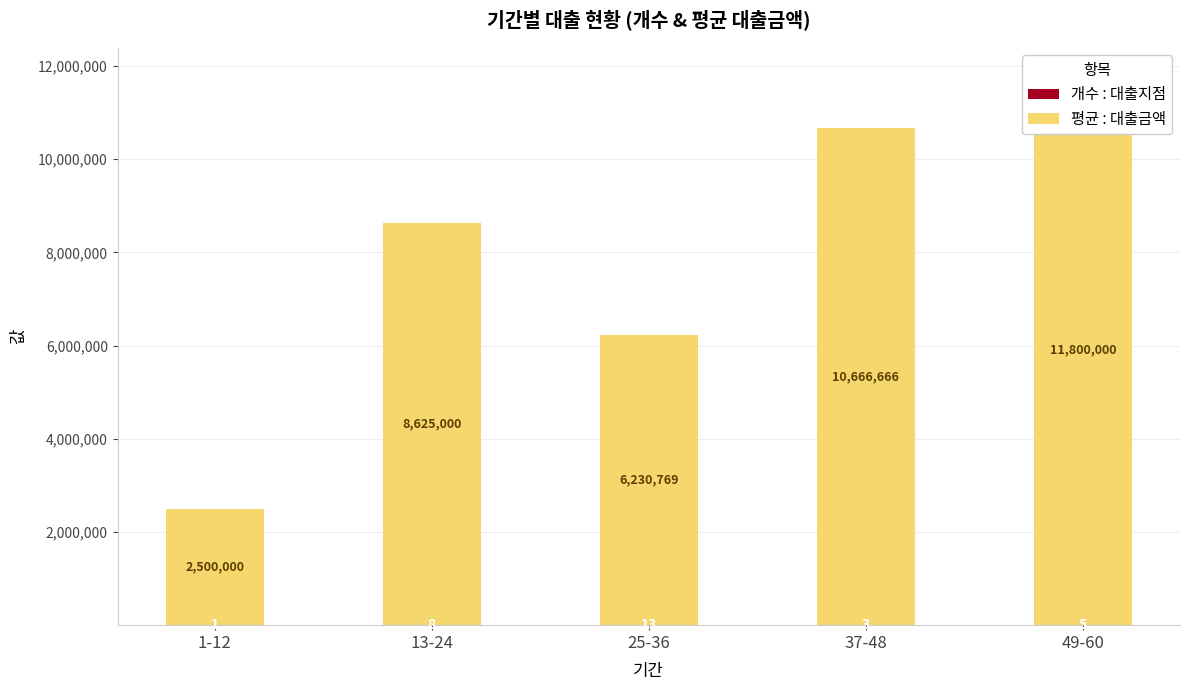

At which label is 평균 : 대출금액 closest to 7150000?

25-36